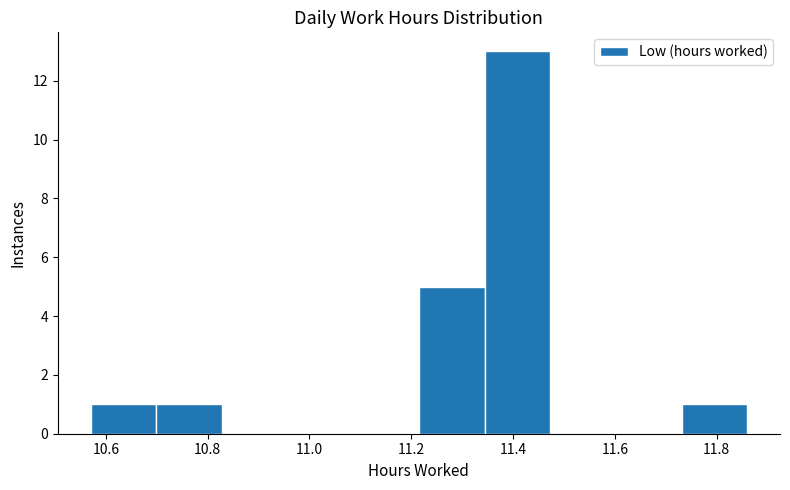

Reading left to right, transcribe this chart: for each bar, give the range it covers on the x-axis and its height. Neither the bar edges nor the heights are printed on the chart, so give them approximately, as read against the axes.

10.58 to 10.70: 1
10.70 to 10.82: 1
10.82 to 10.96: 0
10.96 to 11.08: 0
11.08 to 11.22: 0
11.22 to 11.34: 5
11.34 to 11.48: 13
11.48 to 11.60: 0
11.60 to 11.74: 0
11.74 to 11.86: 1